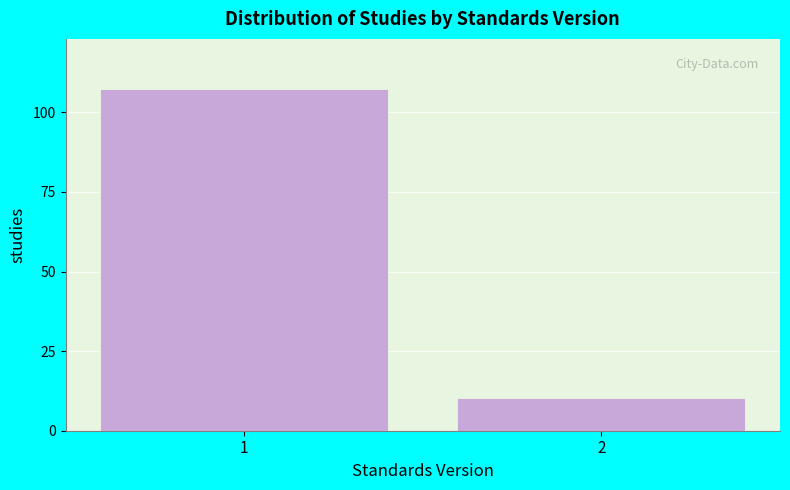

Reading right to left, extract all data points from this chart.

10	107